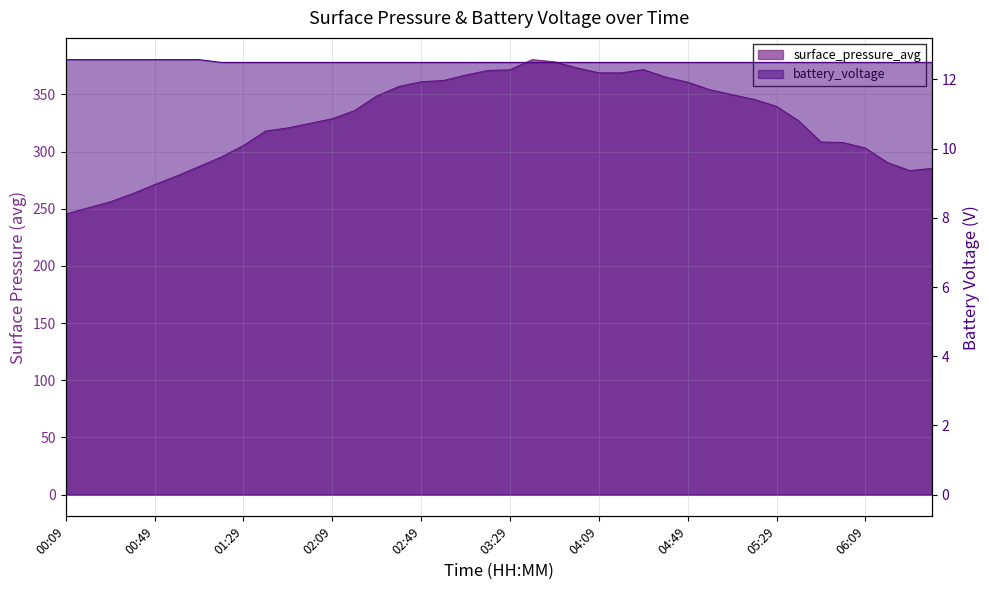

True or false: battery_voltage and surface_pressure_avg cross at least once.

False